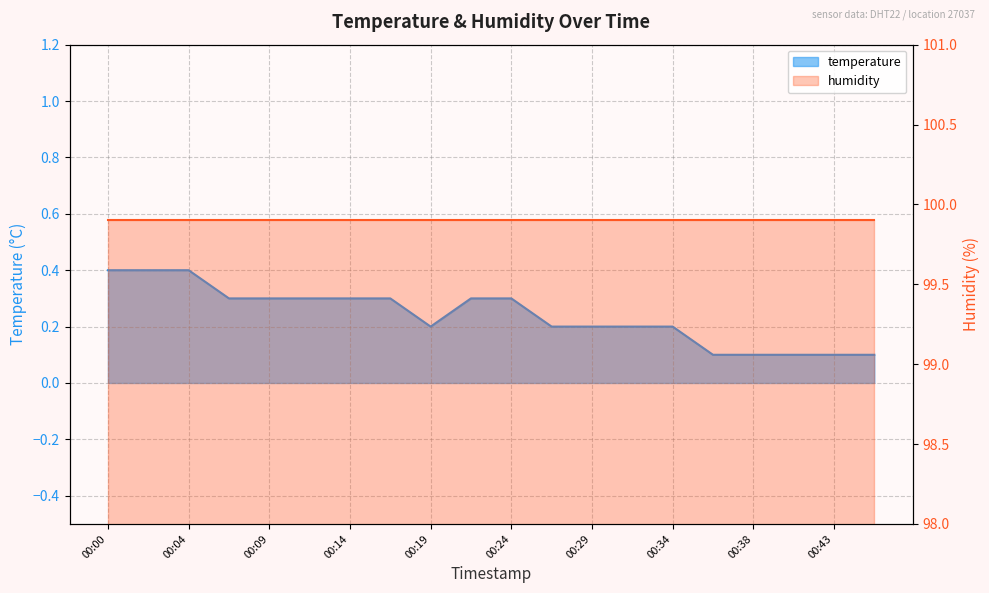

Between 00:19 and 00:21, which is larger?

00:21